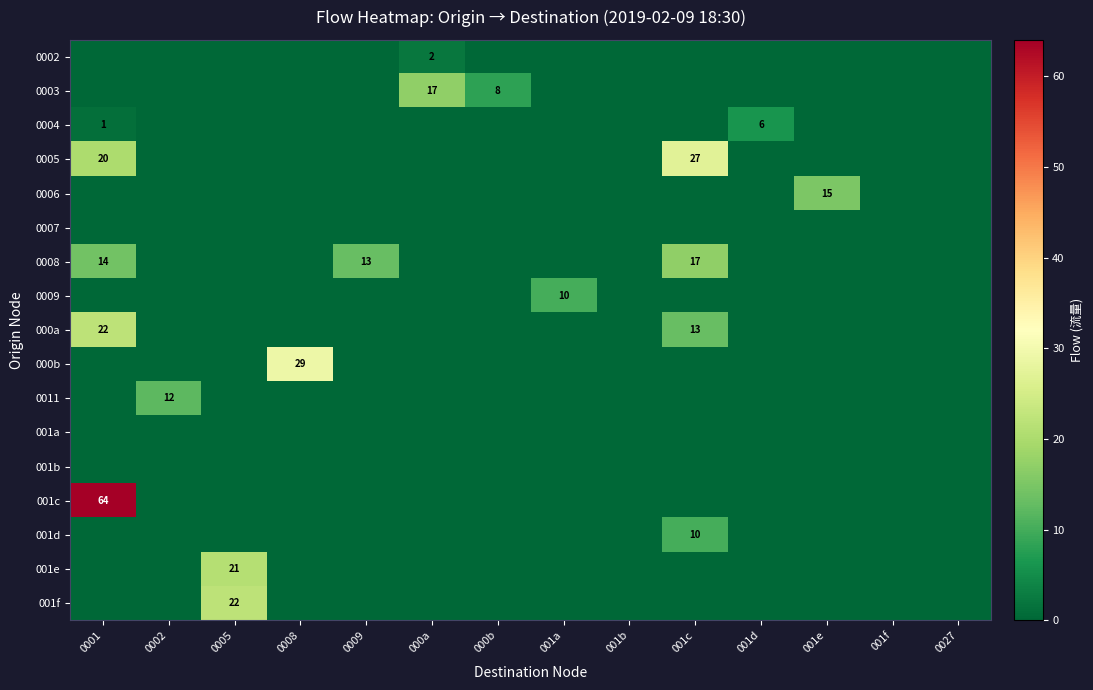

Between 001f and 0008, which is larger?

001f